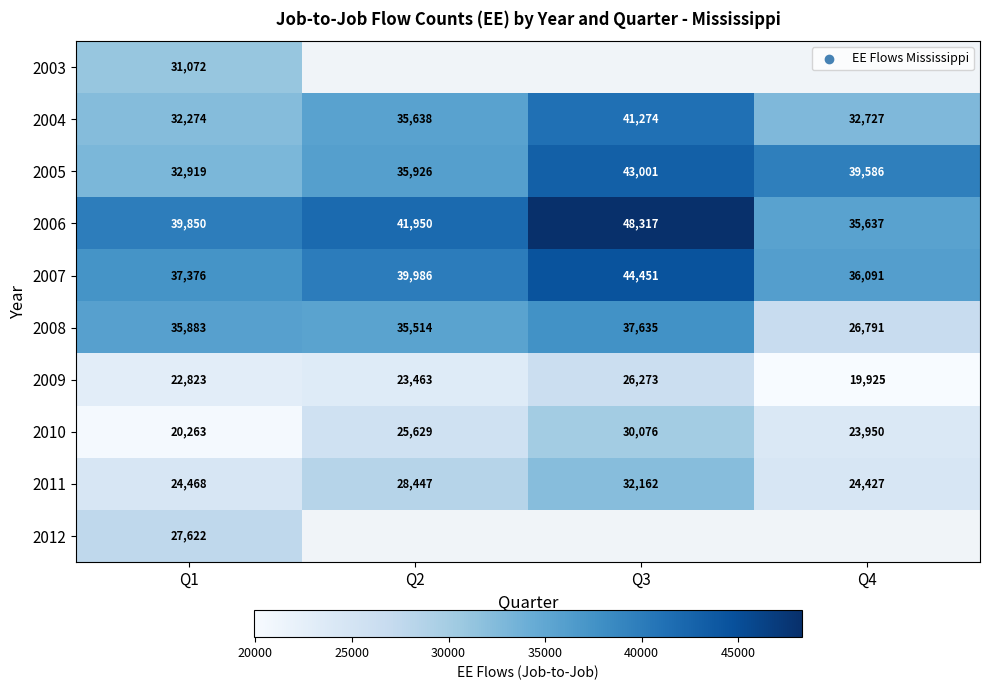

Which category has the lowest value in the 2005 series?

Q1